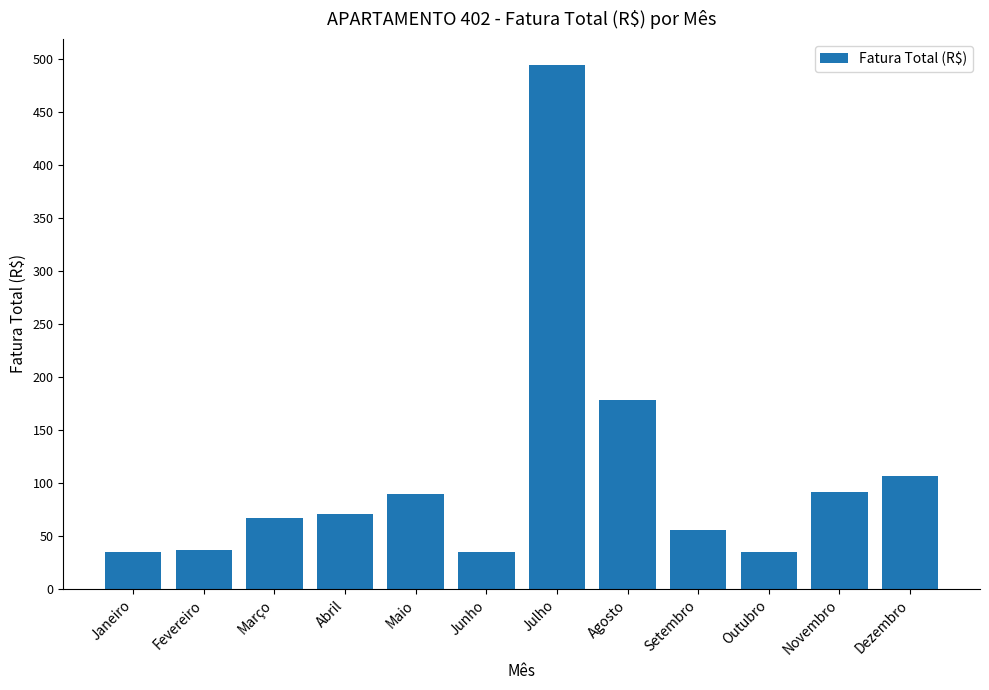

What is the greatest value displayed?

494.7